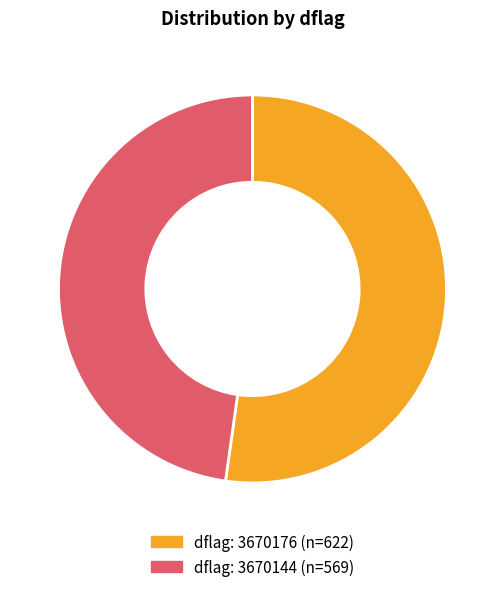

Does any single category account for the majority?

Yes